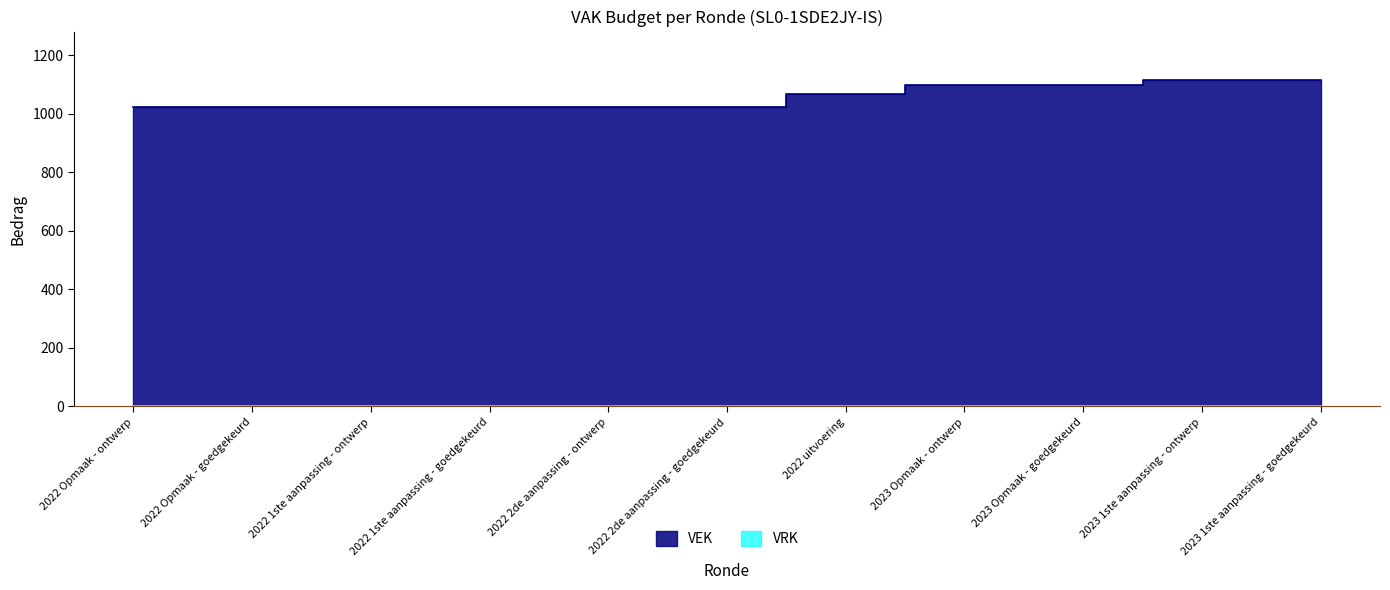

What is the smallest value displayed?

1024